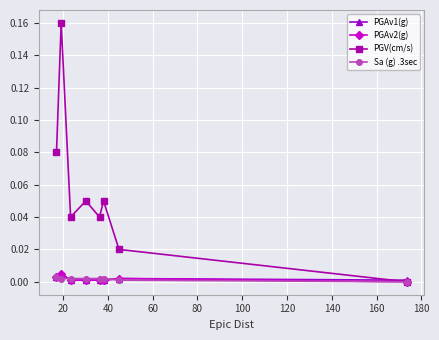

Which series has the largest range (max minus min)?

PGV(cm/s)